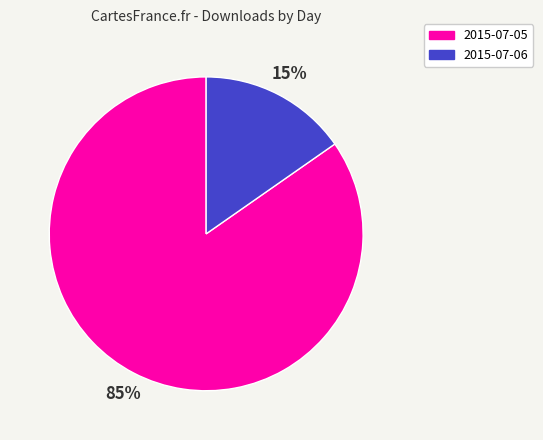

Does 2015-07-06 account for over 50% of the chart?

No